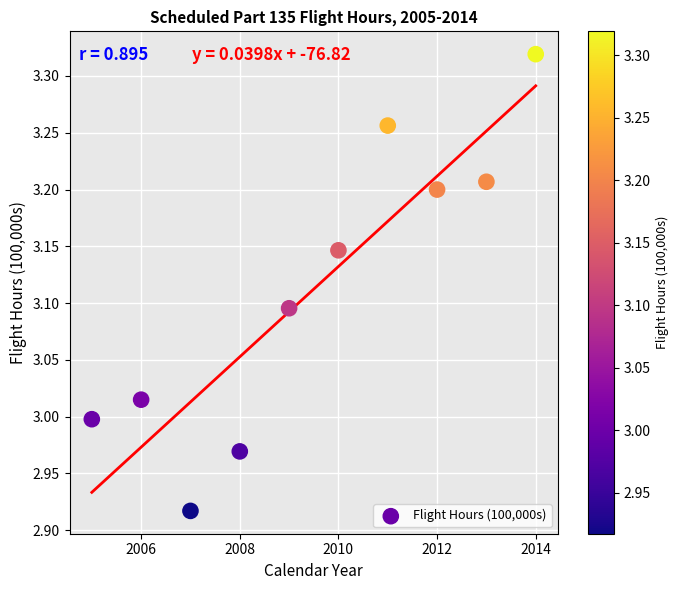

What is the range of X values (max minus min)?

9.0